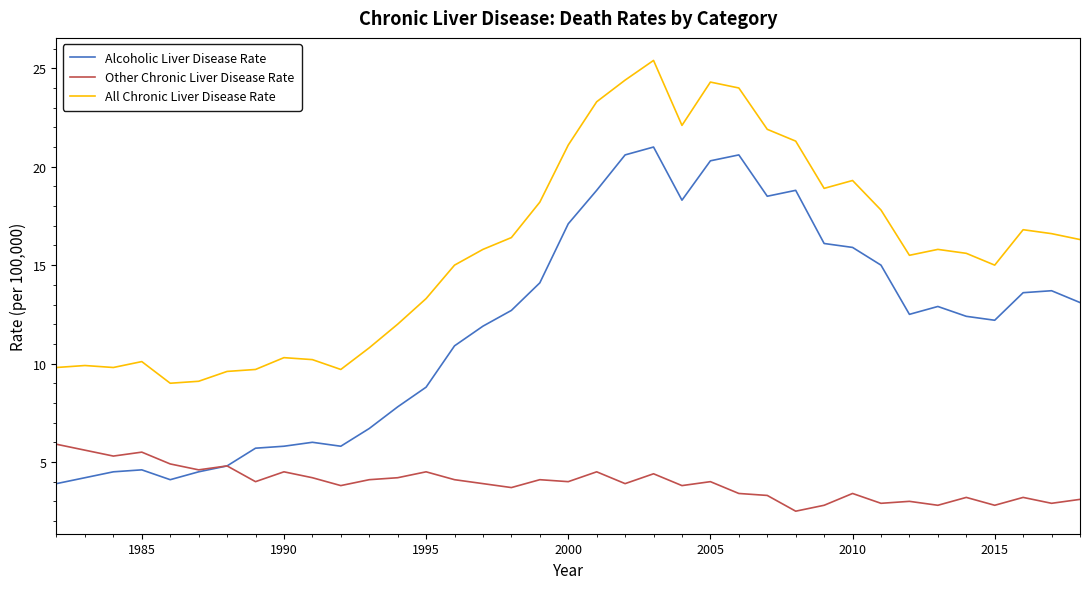

Which series has the widest spread of values?

Alcoholic Liver Disease Rate